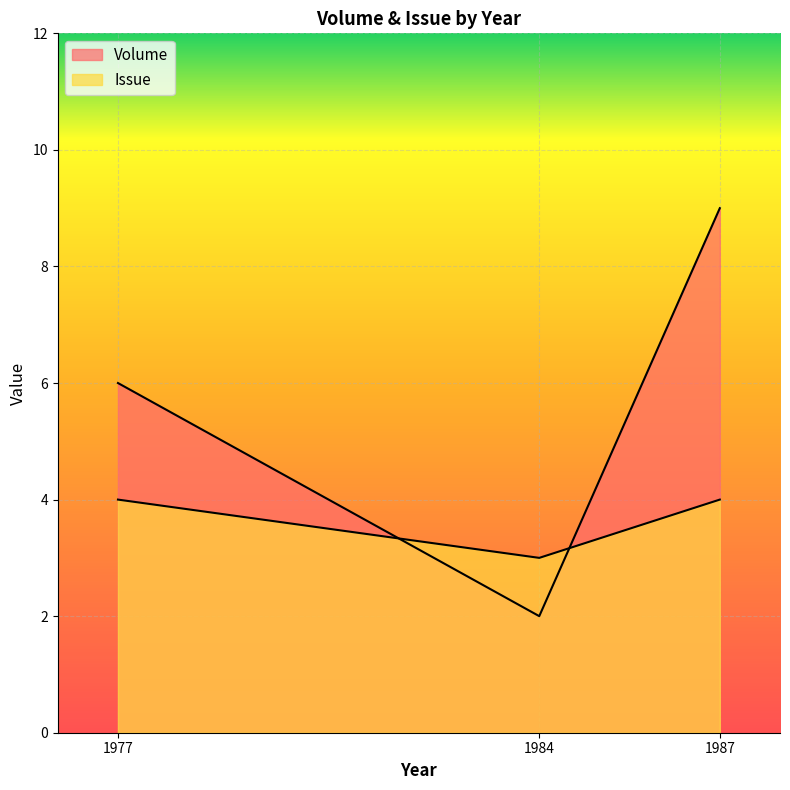

What is the value of the Issue point at the 1st from the left?

4